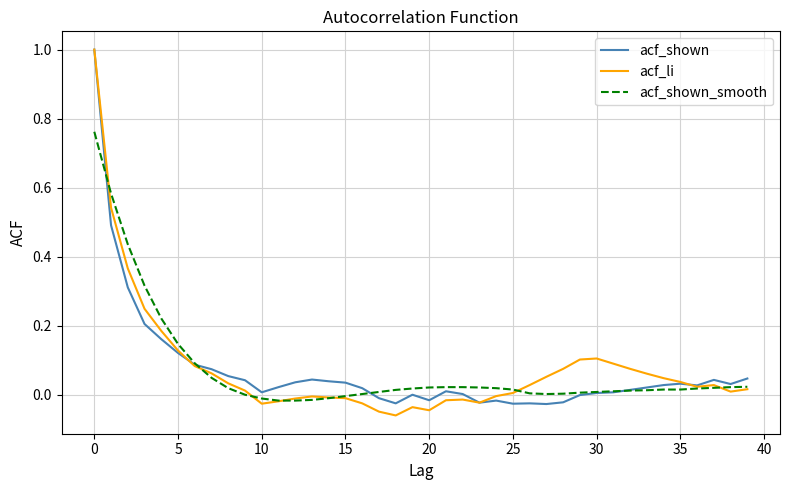

What is the maximum value for acf_li?

1.0